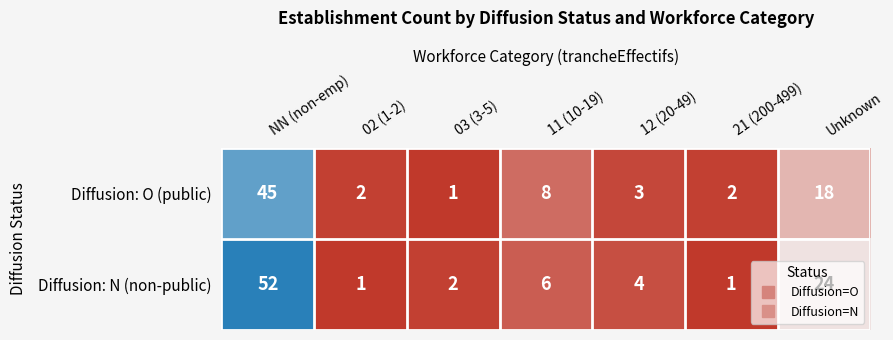

List the series in order of their peak value, lowest first.

Diffusion: O (public), Diffusion: N (non-public)